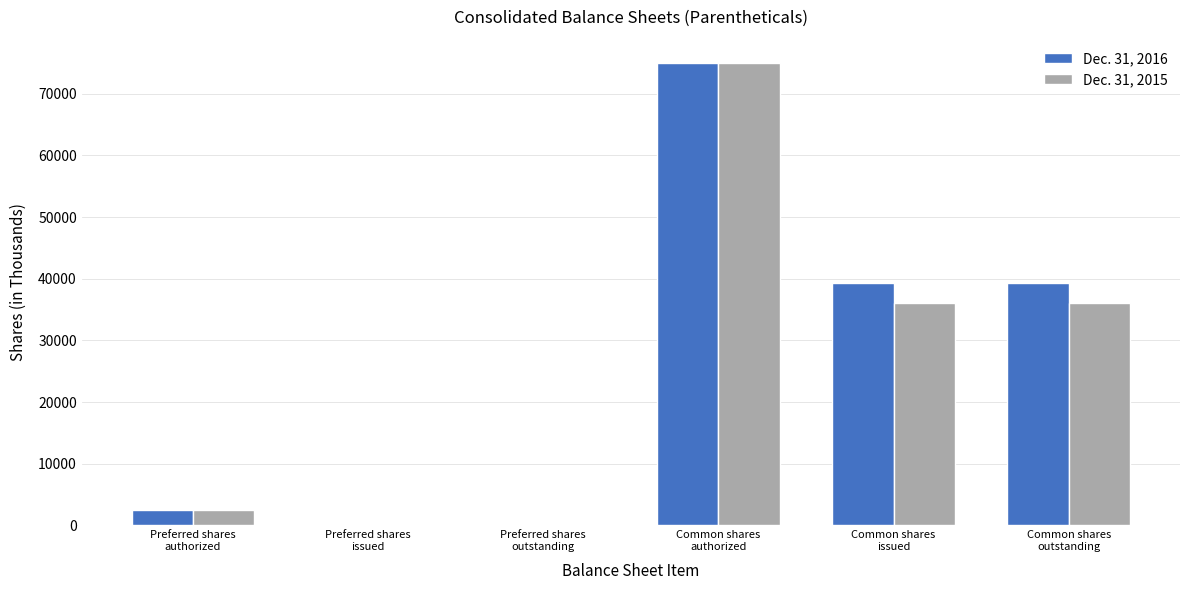

What is the greatest value displayed?

75000